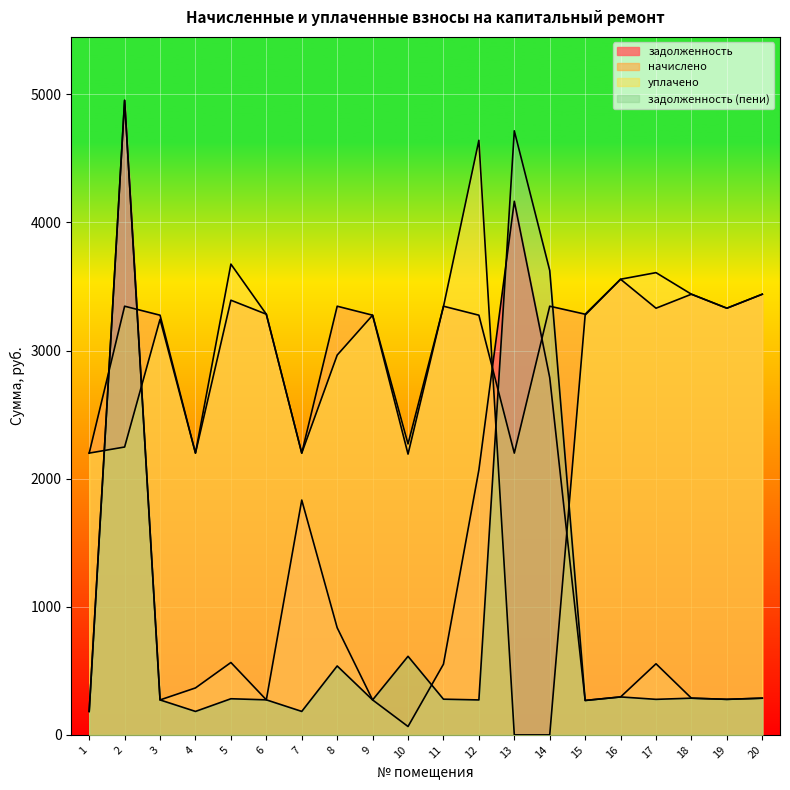

Reading left to right, what are all the values shown in this chart?

задолженность: 1=183.3	2=4953.1	3=273.0	4=366.6	5=565.1	6=273.6	7=1833.0	8=836.5	9=273.0	10=65.6	11=552.1	12=2068.1	13=4165.3	14=2788.5	15=268.9	16=296.3	17=555.1	18=286.6	19=277.6	20=286.6
начислено: 1=2199.6	2=3346.2	3=3276.0	4=2199.6	5=3393.0	6=3283.8	7=2199.6	8=3346.2	9=3276.0	10=2191.8	11=3346.2	12=3276.0	13=2199.6	14=3346.2	15=3283.8	16=3556.8	17=3330.6	18=3439.8	19=3330.6	20=3439.8
уплачено: 1=2199.6	2=2247.2	3=3244.1	4=2199.6	5=3674.9	6=3283.8	7=2199.6	8=2964.6	9=3276.0	10=2271.5	11=3342.6	12=4641.0	13=0.0	14=0.0	15=3276.8	16=3556.8	17=3608.2	18=3439.8	19=3330.6	20=3439.7
задолженность (пени): 1=183.3	2=4953.1	3=273.0	4=183.3	5=282.2	6=273.6	7=183.3	8=538.0	9=273.0	10=613.5	11=278.9	12=273.0	13=4715.2	14=3625.1	15=268.8	16=296.4	17=277.6	18=286.6	19=277.6	20=286.6